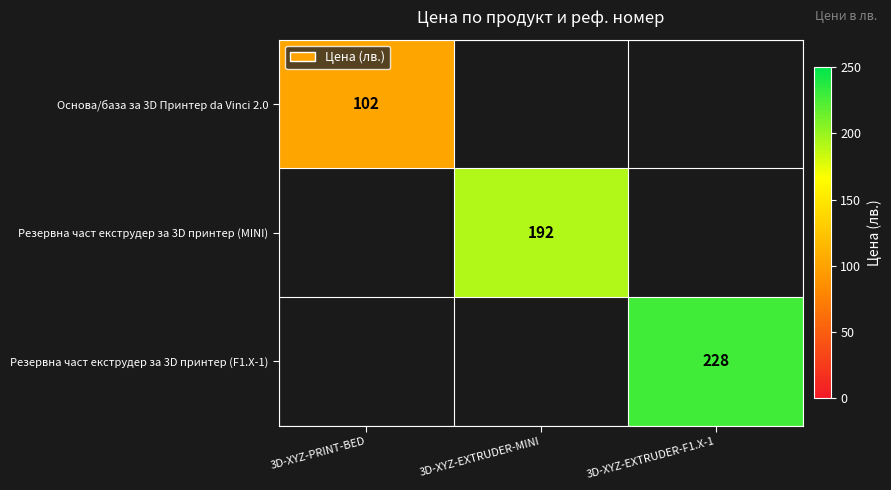

True or false: Резервна част екструдер за 3D принтер (F1.X-1) has a value of 228 at 3D-XYZ-EXTRUDER-F1.X-1.

True